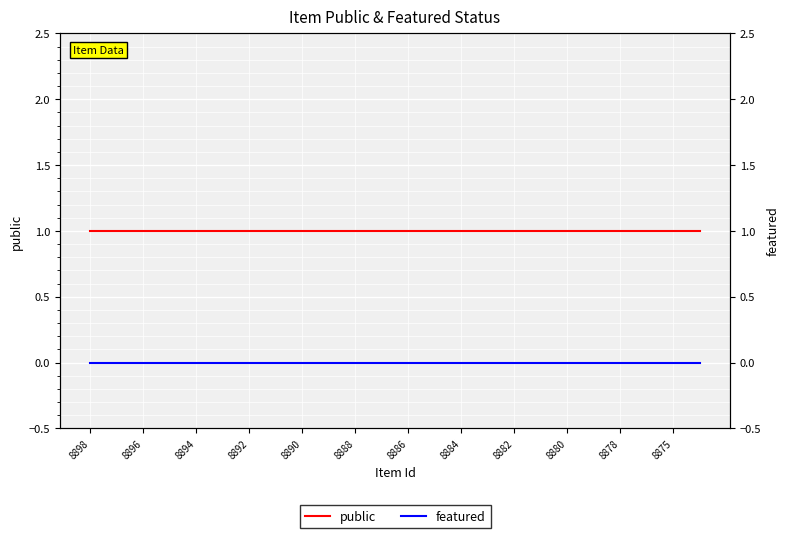

What is the approximate value of public at 8894?

1